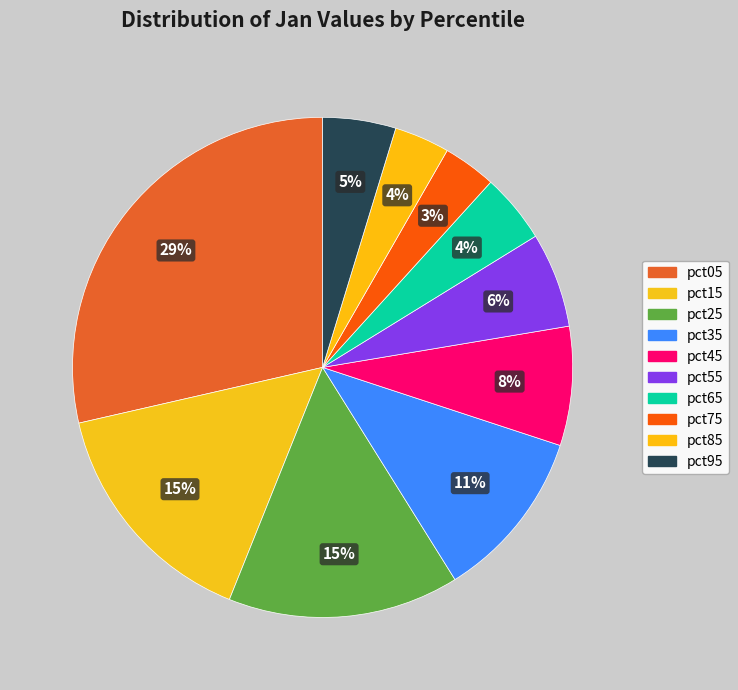

Which slice is the largest?

pct05